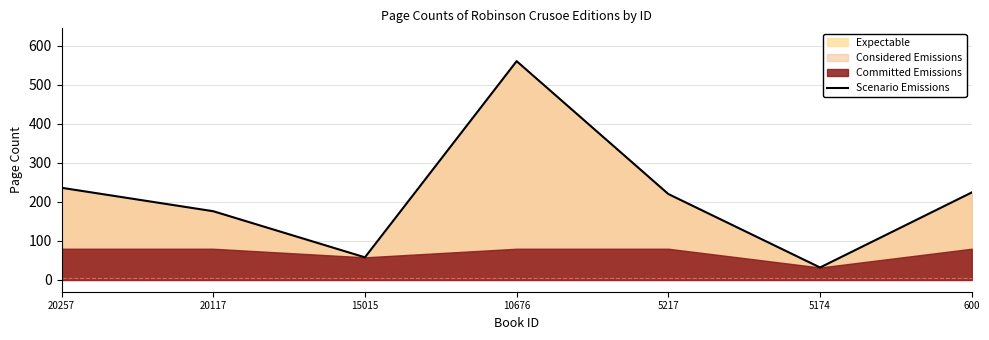

How many lines are shown in the chart?

1